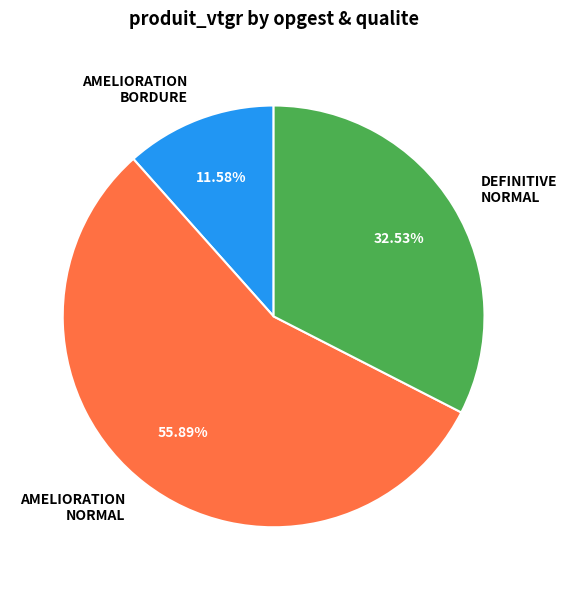

Which has a higher value, AMELIORATION BORDURE or DEFINITIVE NORMAL?

DEFINITIVE NORMAL